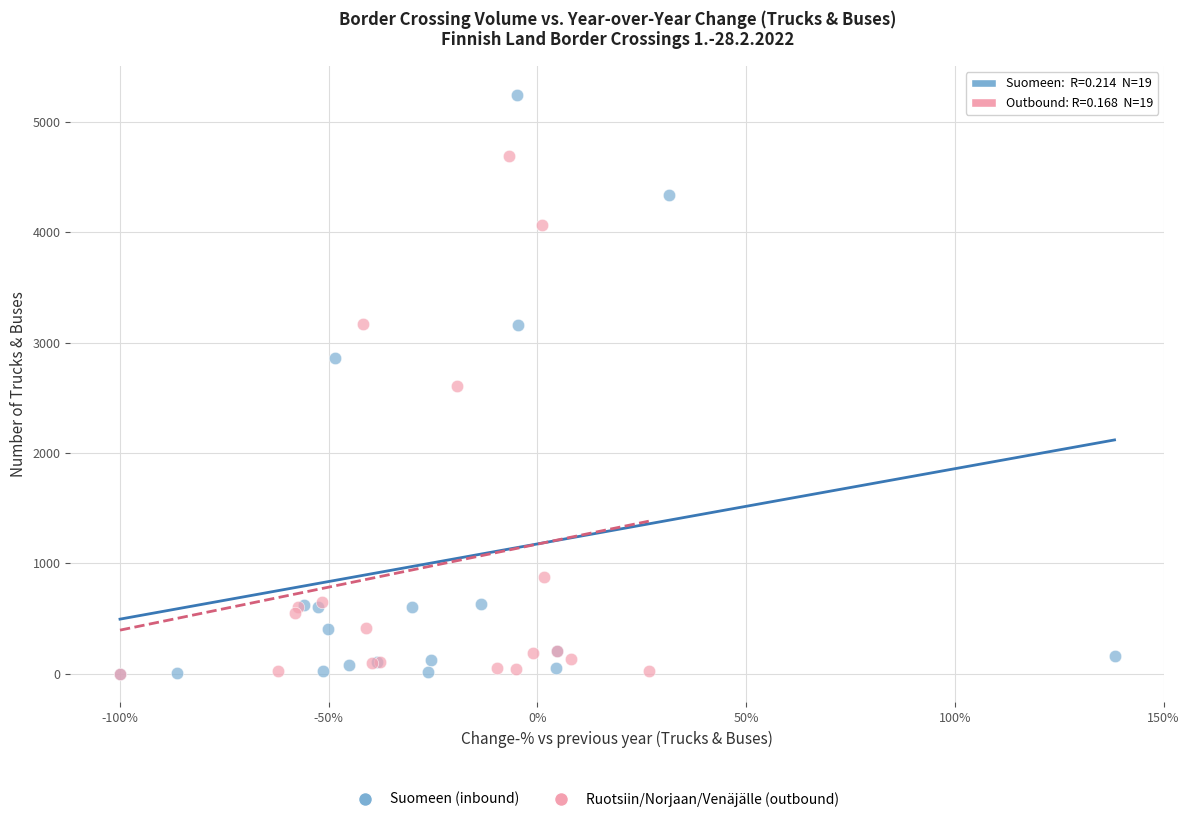

Which series reaches the maximum Y coordinate?

Suomeen (inbound)